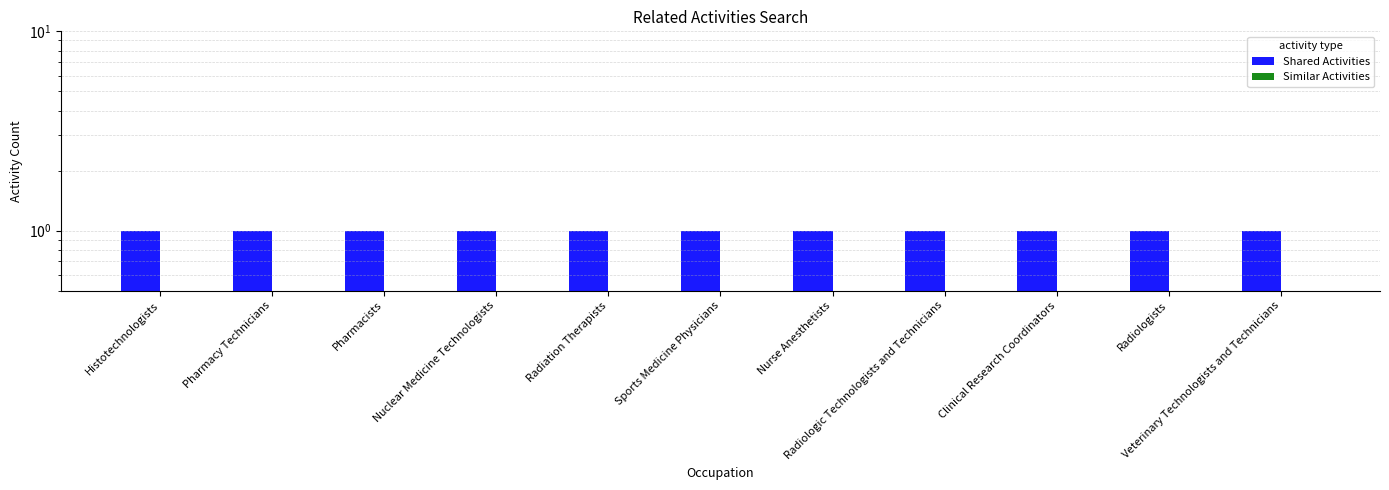

Are the bars grouped side by side (vs. stacked)?

Yes